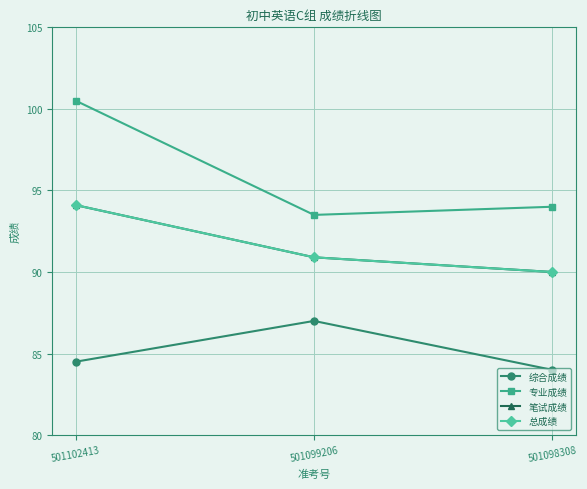

What are all the series names shown in the legend?

综合成绩, 专业成绩, 笔试成绩, 总成绩